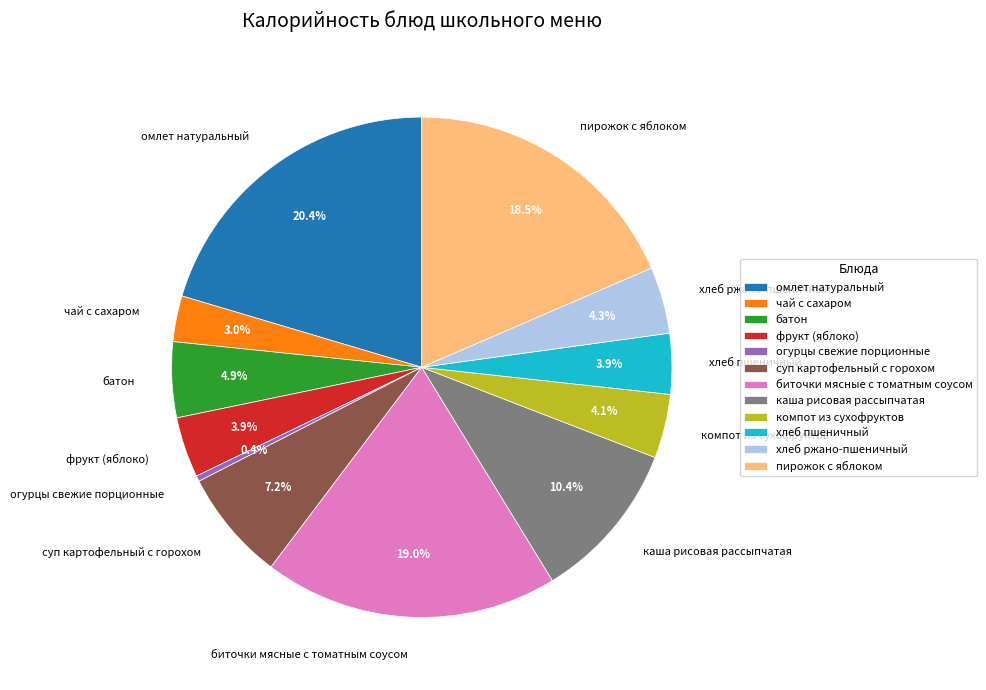

To the nearest percent, what percentage of the pie is биточки мясные с томатным соусом?

19%